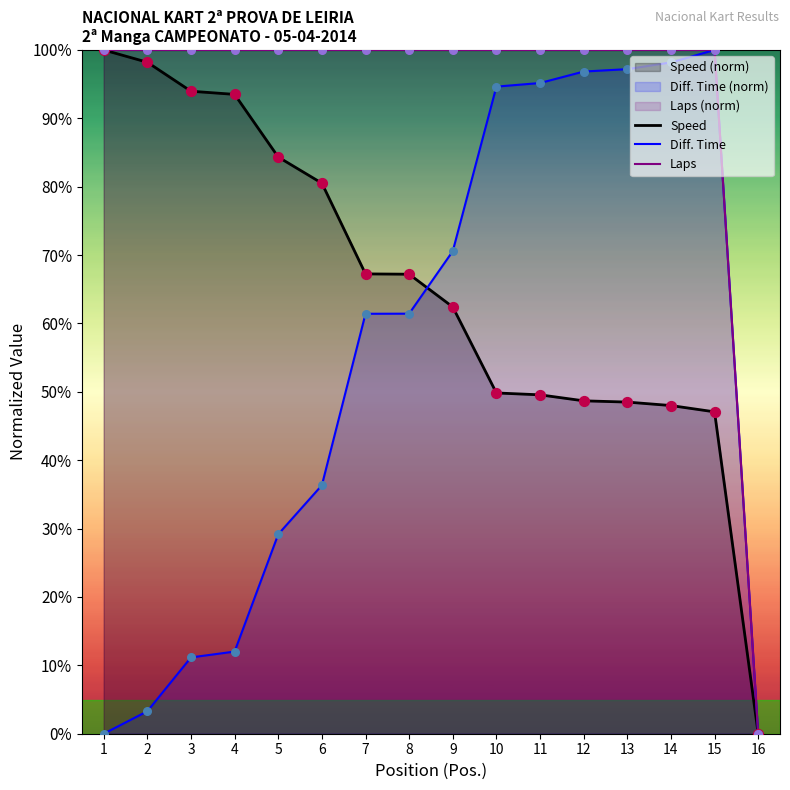

At how many categories does at least one series exceed 84?

15